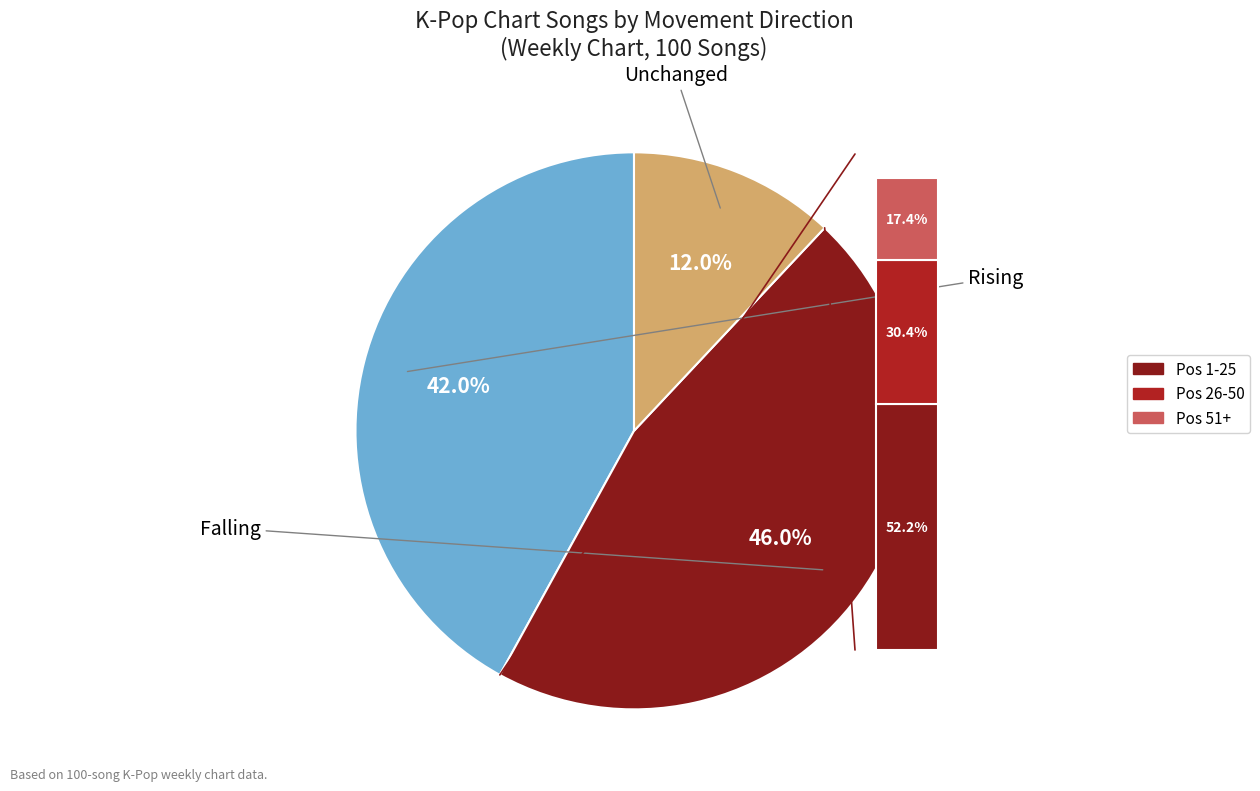

The - slice represents 23% of the pie. True or false?

False